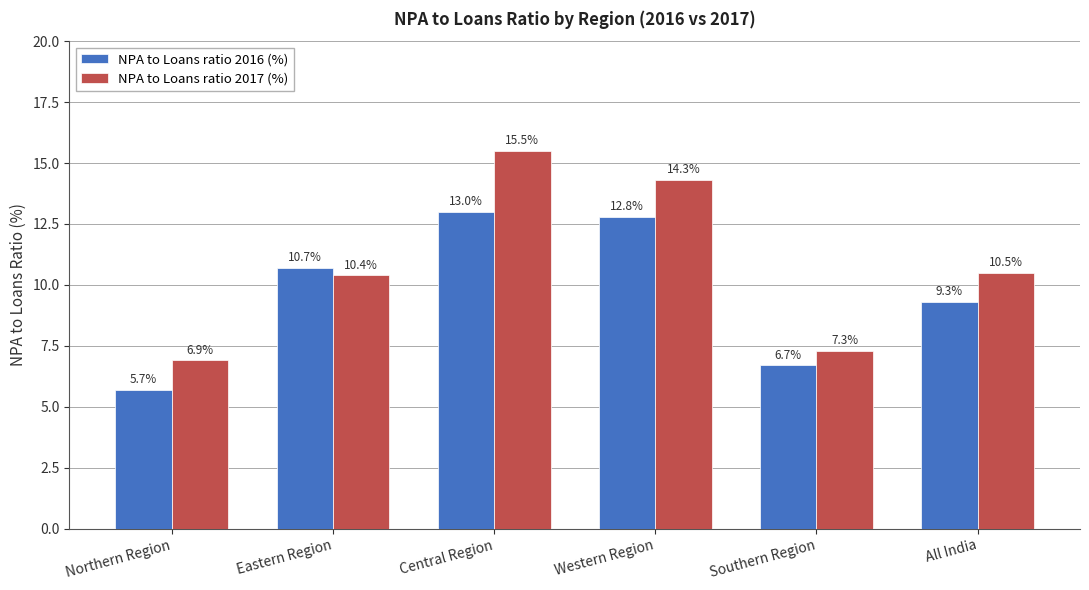

Which series has the largest total across all categories?

NPA to Loans ratio 2017 (%)